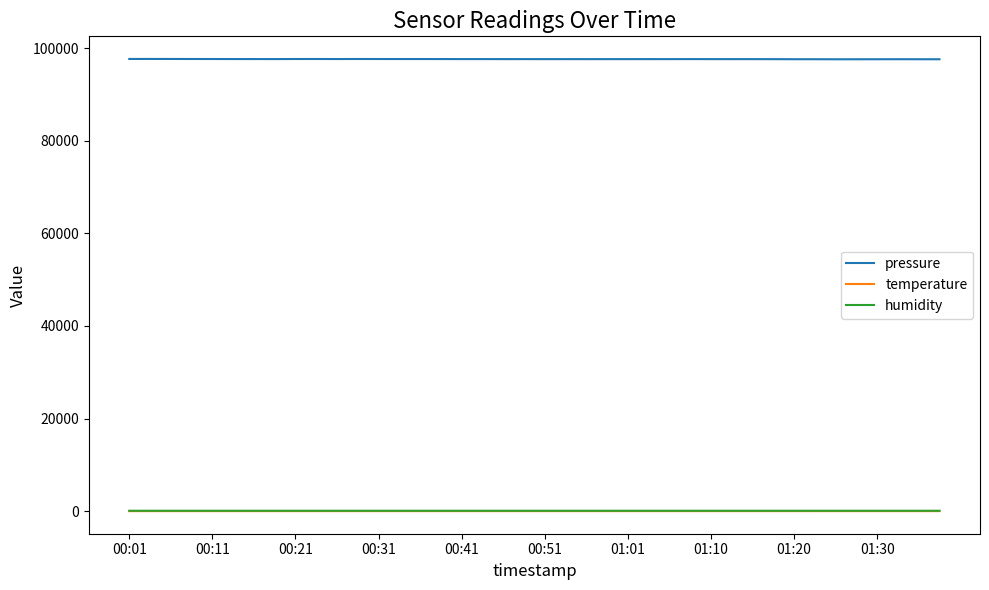

Which series has the largest total across all categories?

pressure